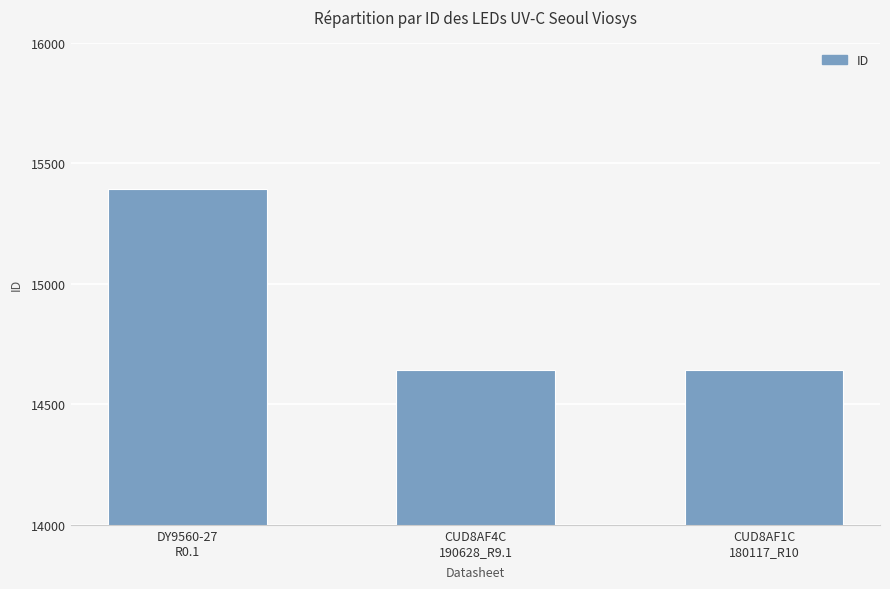

How many bars are there in total?

3